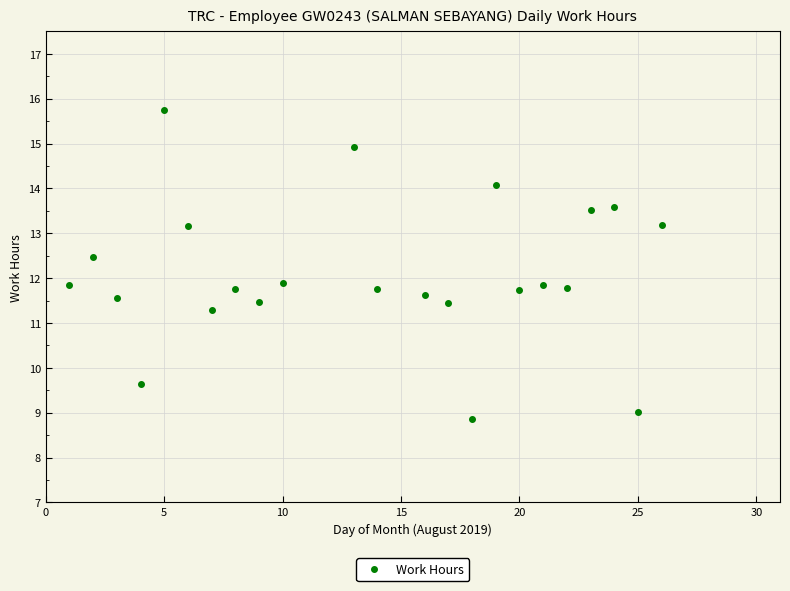

What is the range of Y values (max minus min)?

6.9